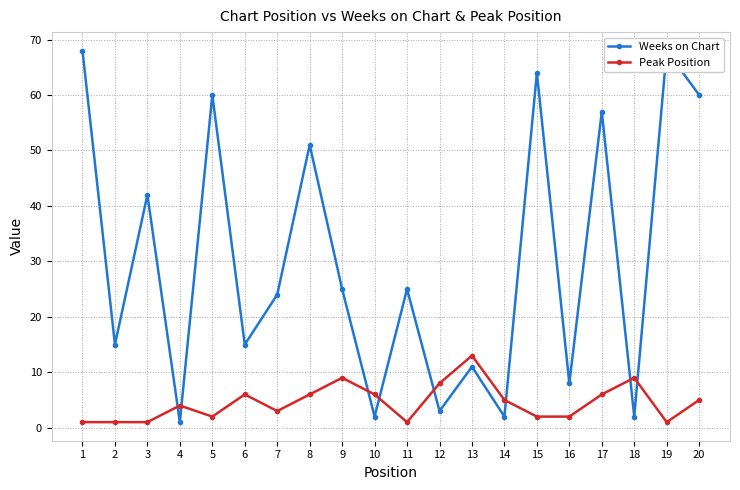

How many lines are shown in the chart?

2